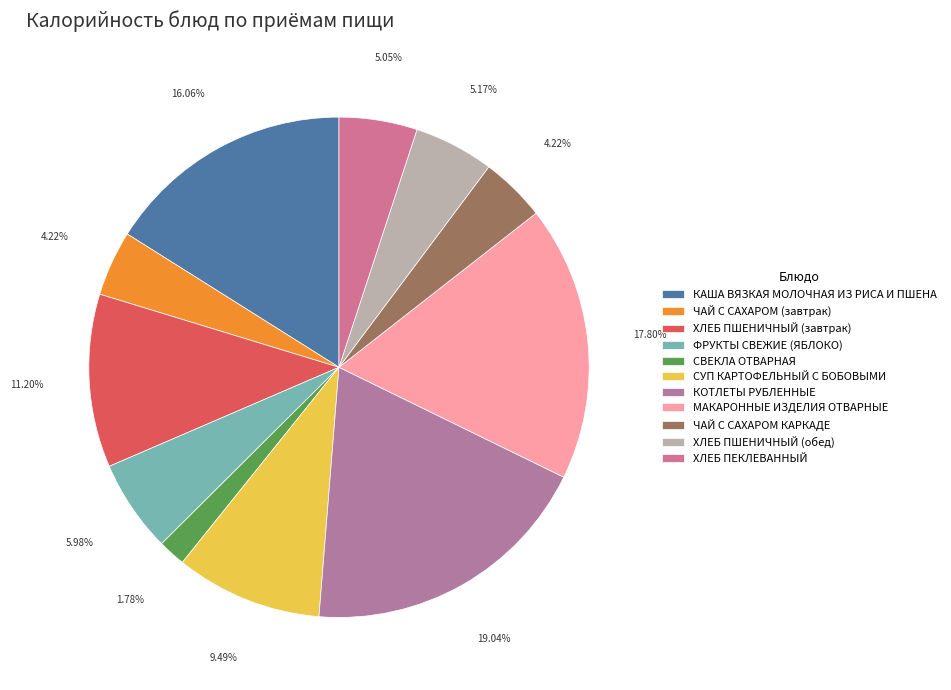

Which has a higher value, ЧАЙ С САХАРОМ (завтрак) or ХЛЕБ ПШЕНИЧНЫЙ (завтрак)?

ХЛЕБ ПШЕНИЧНЫЙ (завтрак)